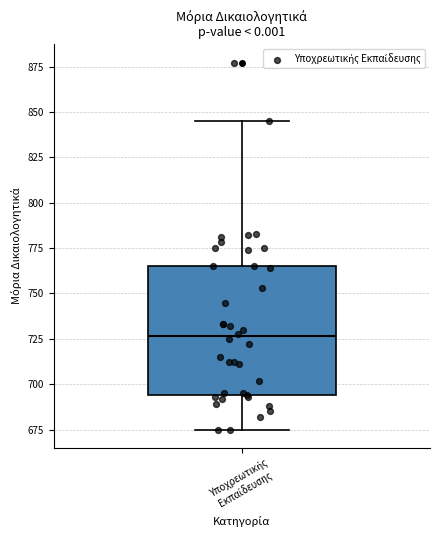

Read this box plot against the y-axis: the position of the median line, the range covered by the box, and the ends of both whiskers. The values are not printed on the chart, so give them approximately, as read against the axis.

median 725, box 695 to 765, whiskers 675 to 845